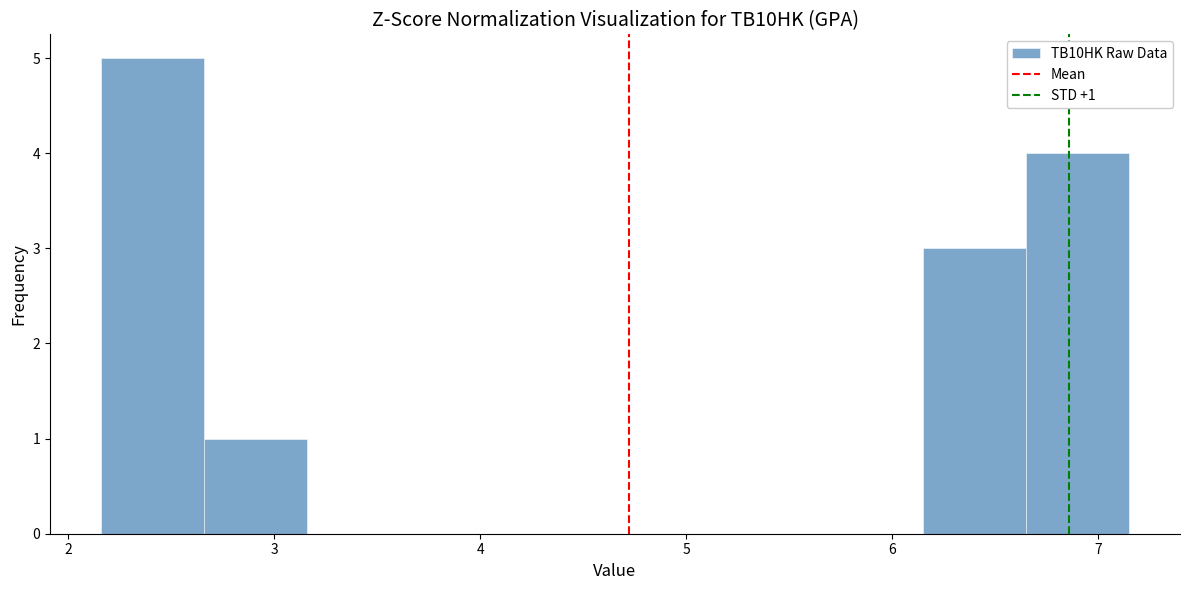

Over which range of the x-axis is the bar tallest?

2.2 to 2.7